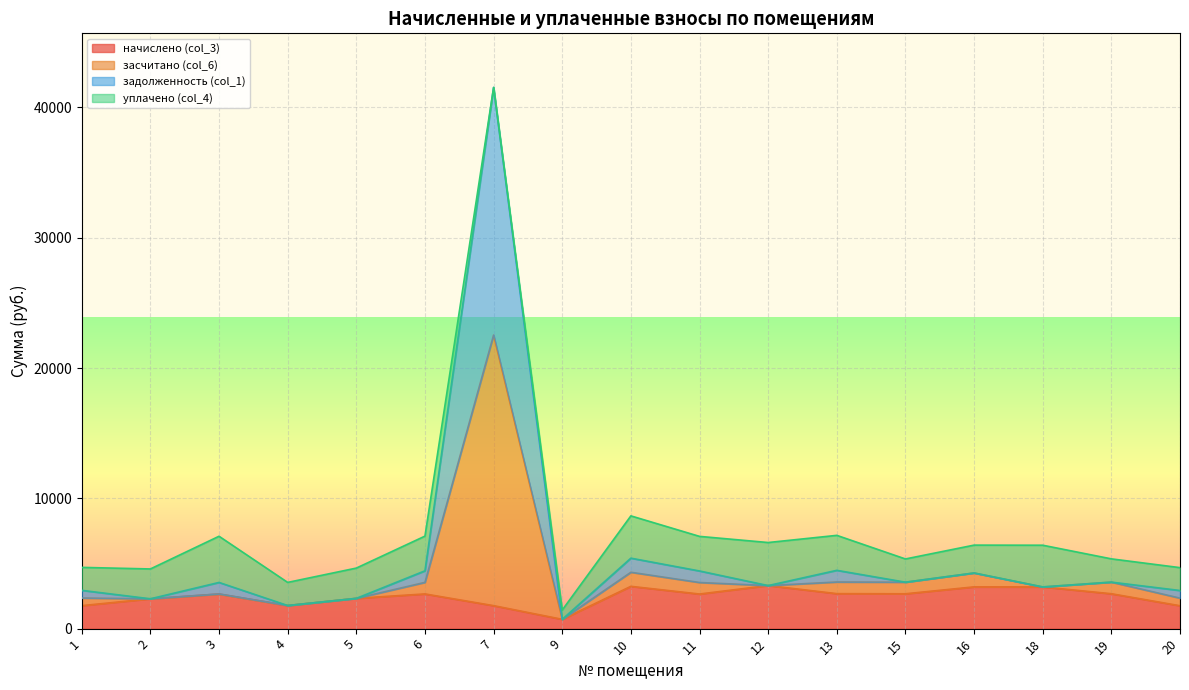

True or false: начислено (col_3) has a value of 2673.1 at 15.

True